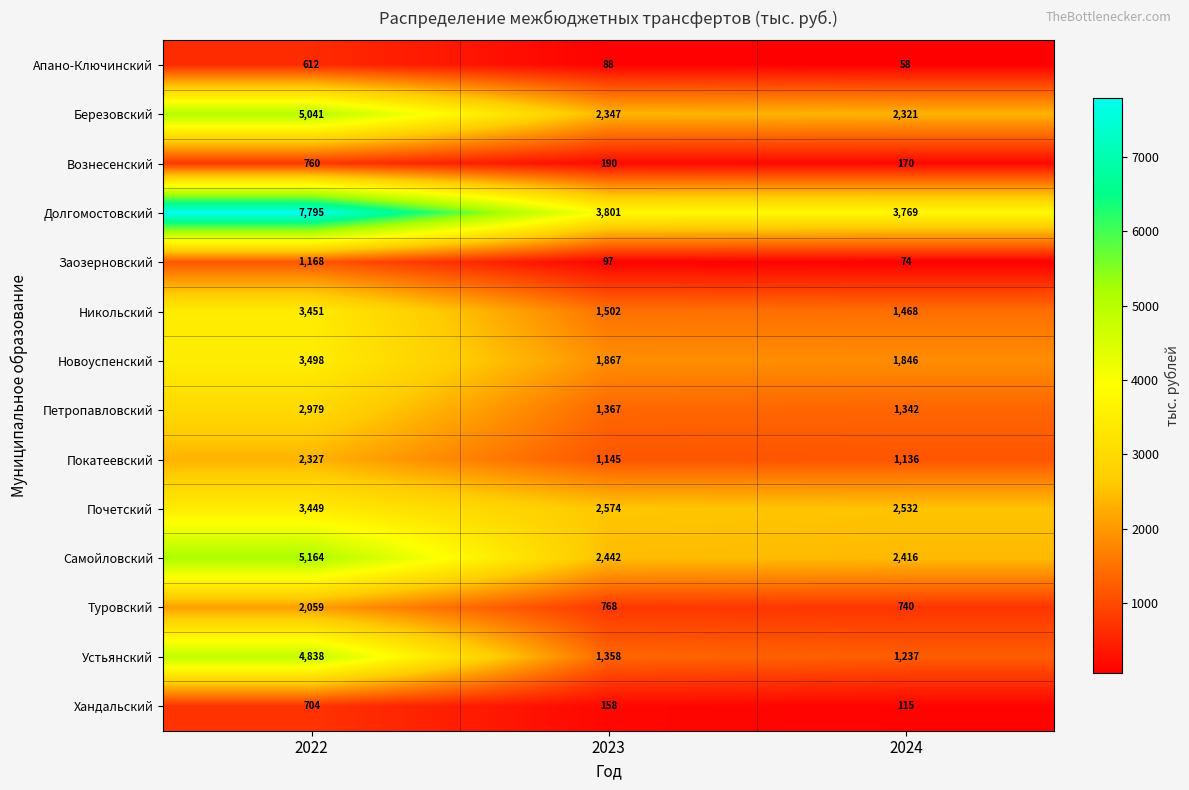

At which label does Почетский reach its minimum?

2024